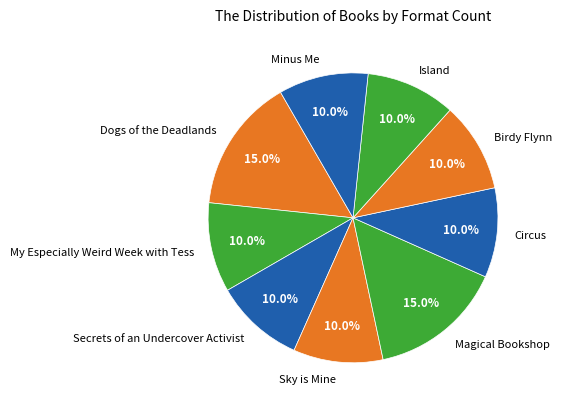

What percentage is the Dogs of the Deadlands slice, to the nearest percent?

15%